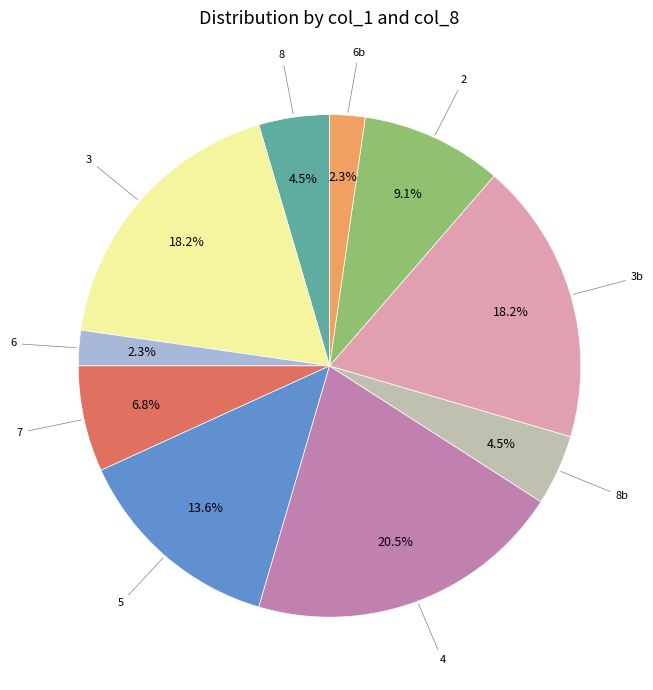

How many segments does this pie chart have?

10